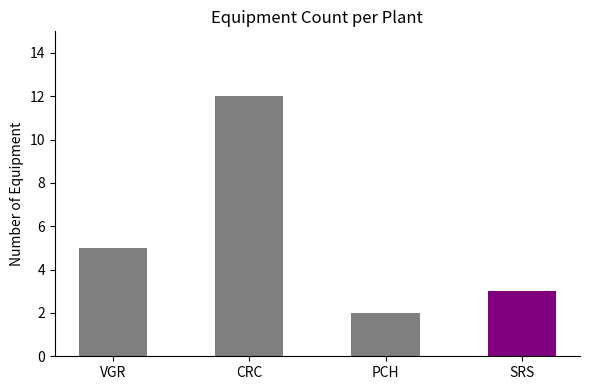

What is the value of the 1st bar from the left?

5